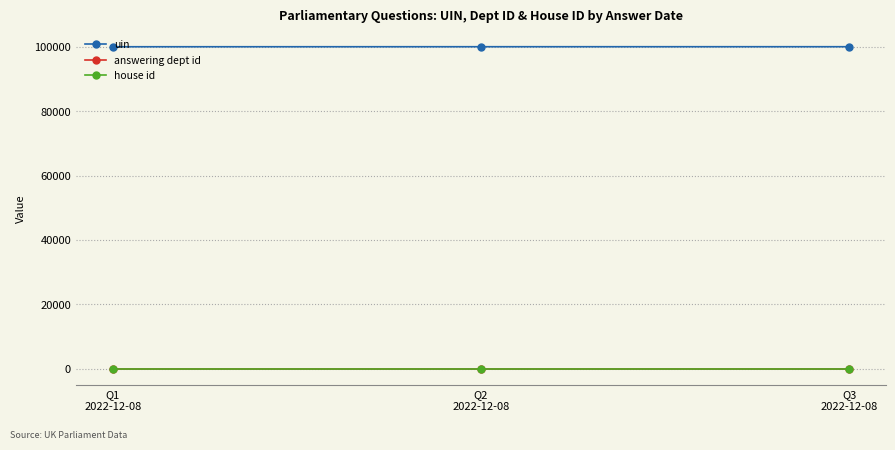

What is the minimum value for uin?

99950